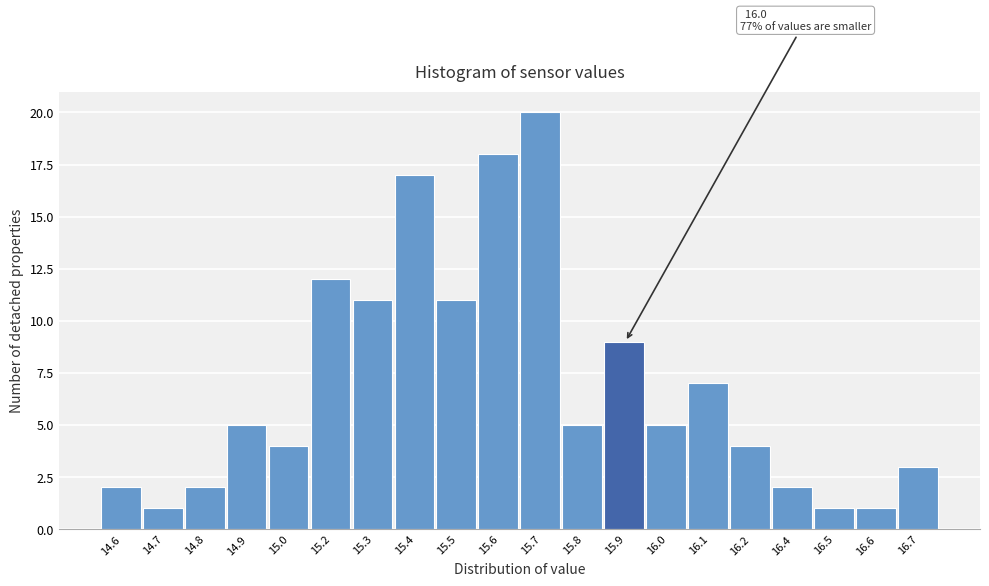

Reading right to left, list all the values displayed in this chart.

16.7=3	16.6=1	16.5=1	16.4=2	16.2=4	16.1=7	16.0=5	15.9=9	15.8=5	15.7=20	15.6=18	15.5=11	15.4=17	15.3=11	15.2=12	15.0=4	14.9=5	14.8=2	14.7=1	14.6=2